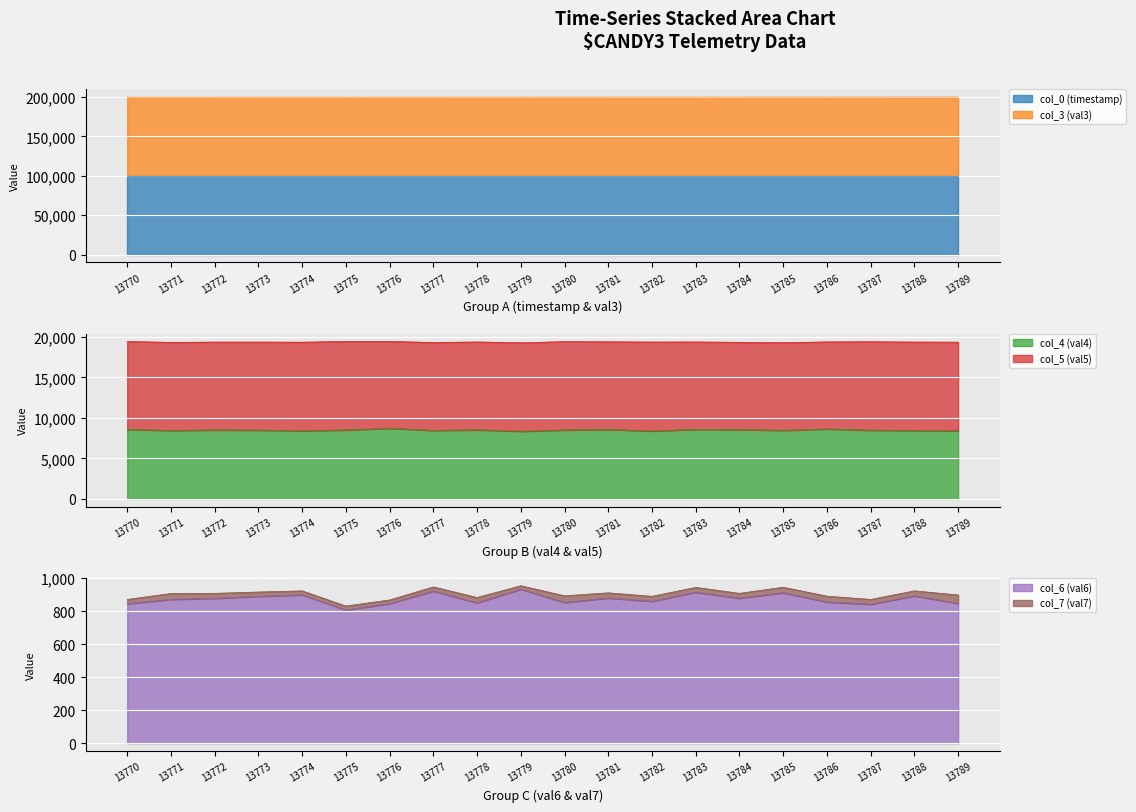

What is the sum of the col_6 (val6) values at 13789 and 13784?

1726